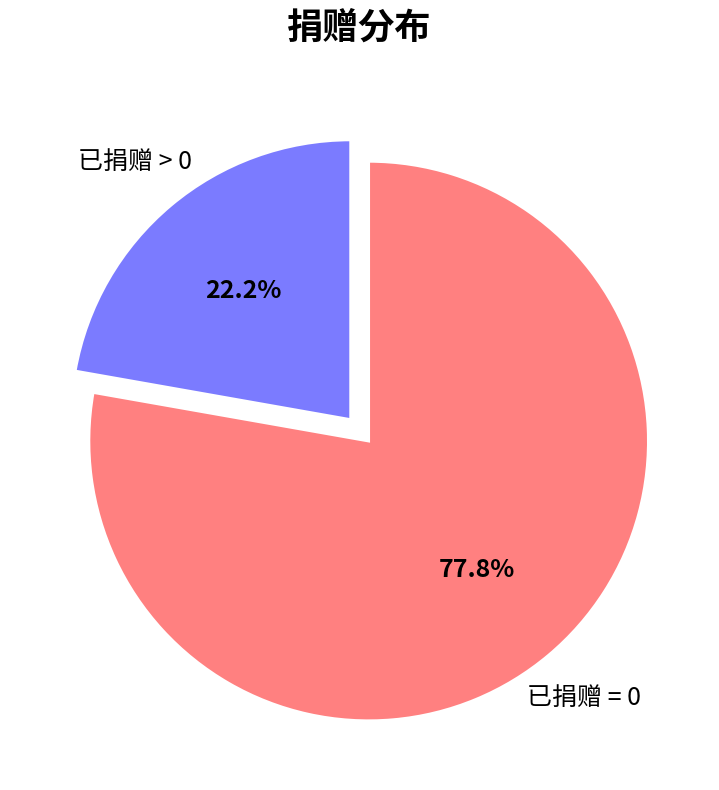

Does any single category account for the majority?

Yes